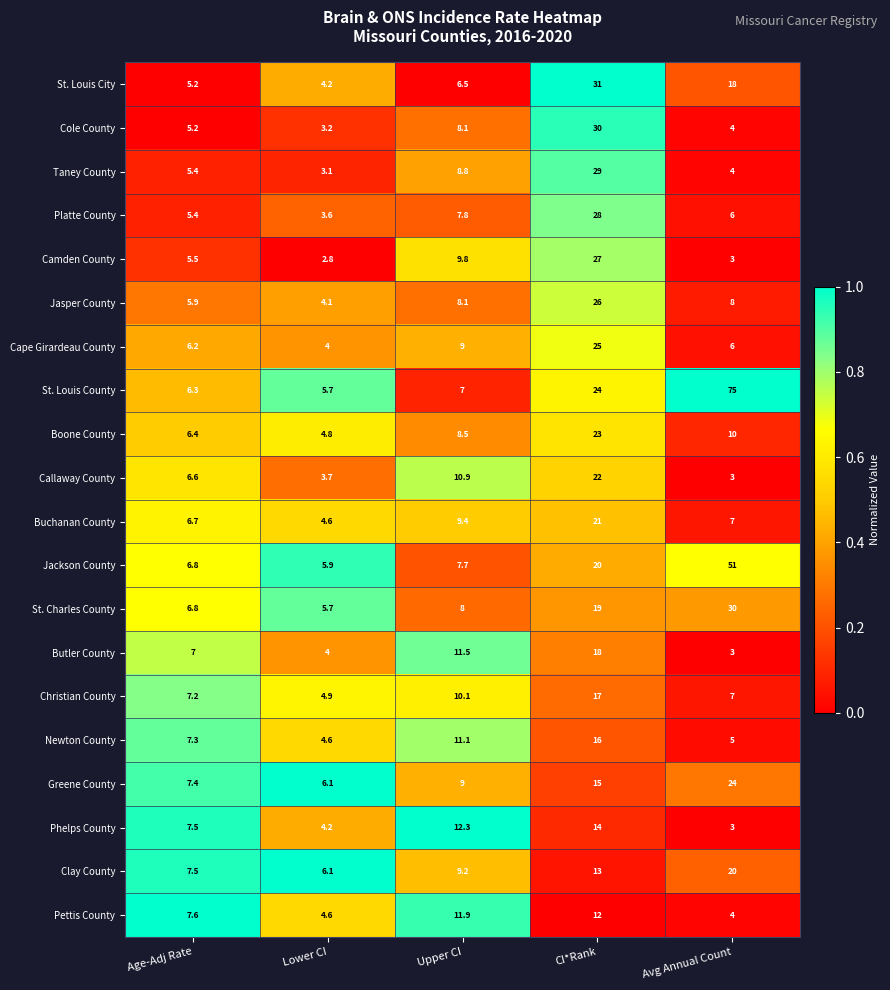

Which series has the widest spread of values?

St. Louis County